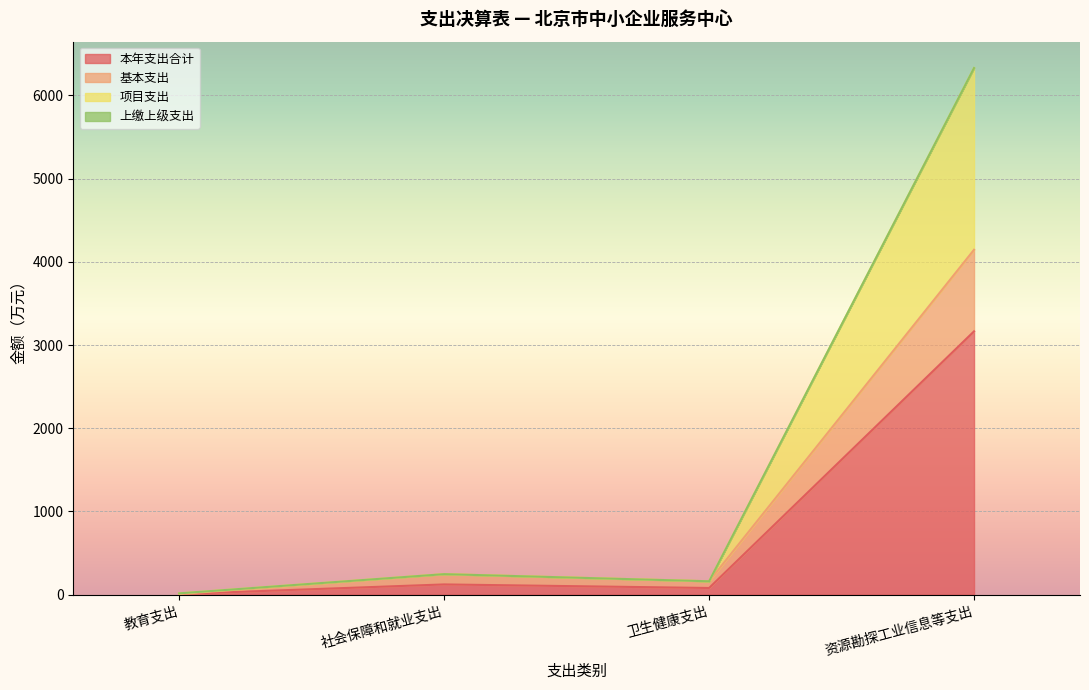

How many interior local peaks does the 项目支出 series have?

1